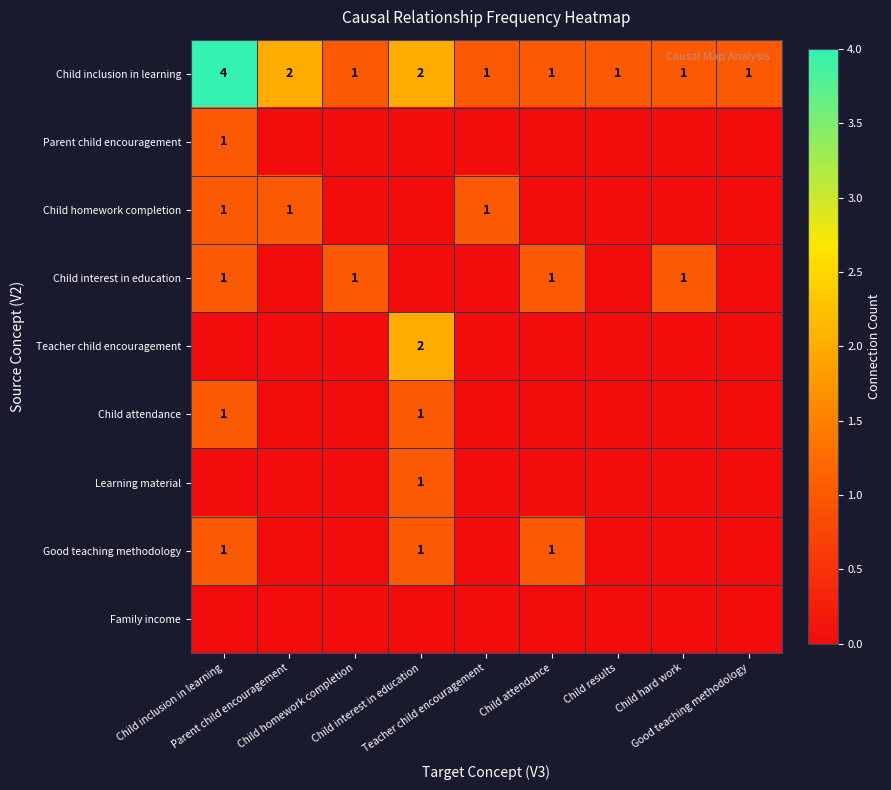

Where is Child interest in education nearest to the value 0?

Parent child encouragement